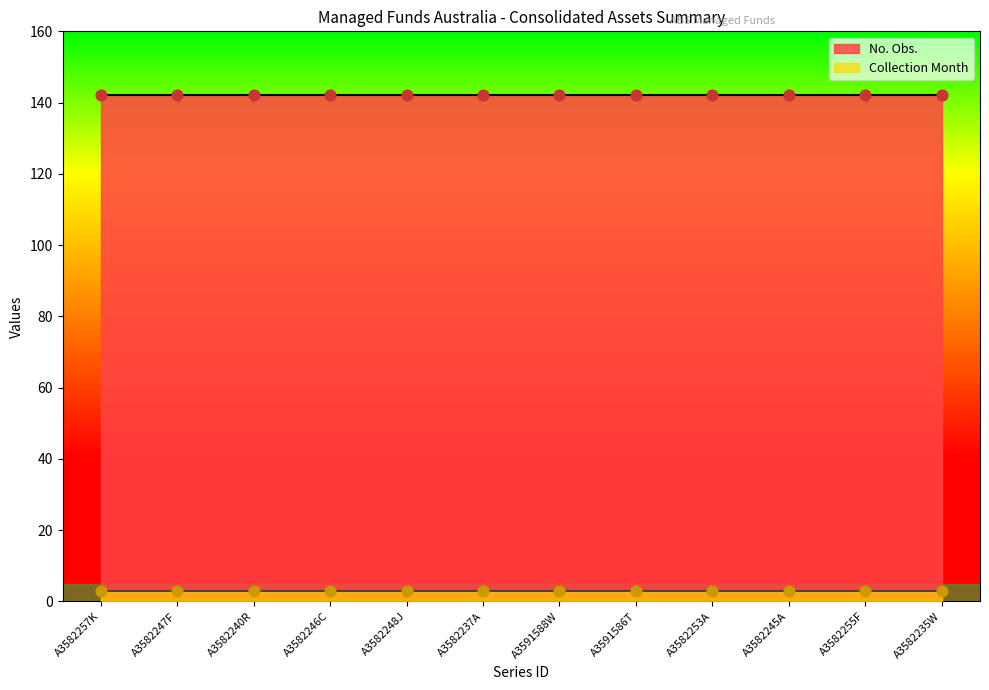

Which series reaches the maximum Y coordinate?

No. Obs.